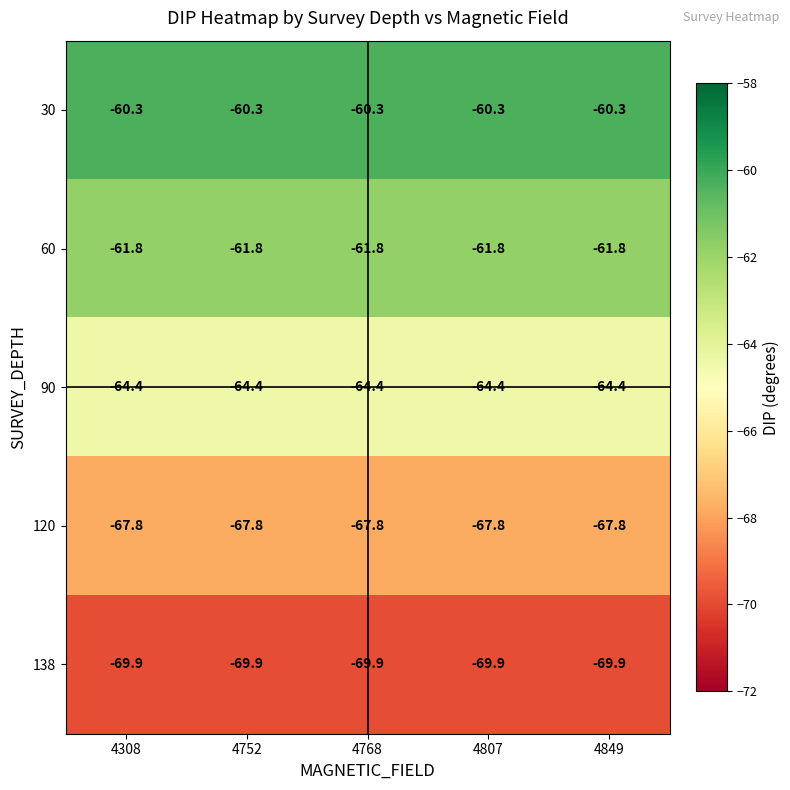

What is the total value across all series at 4807?

-324.2